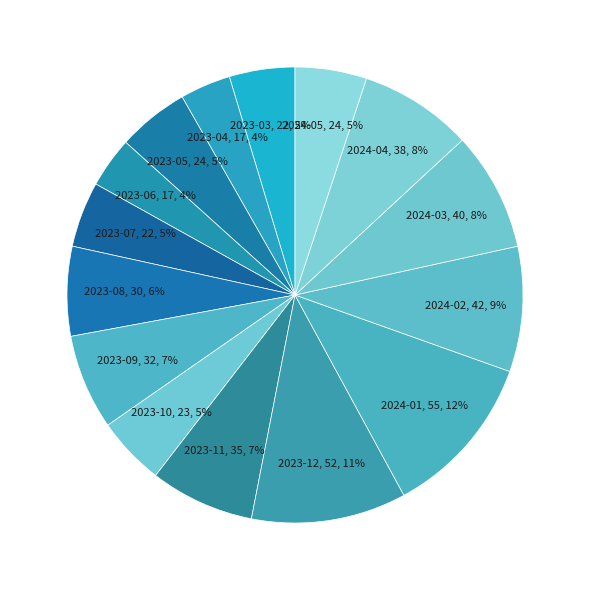

What is the largest slice in the pie chart?

2024-01